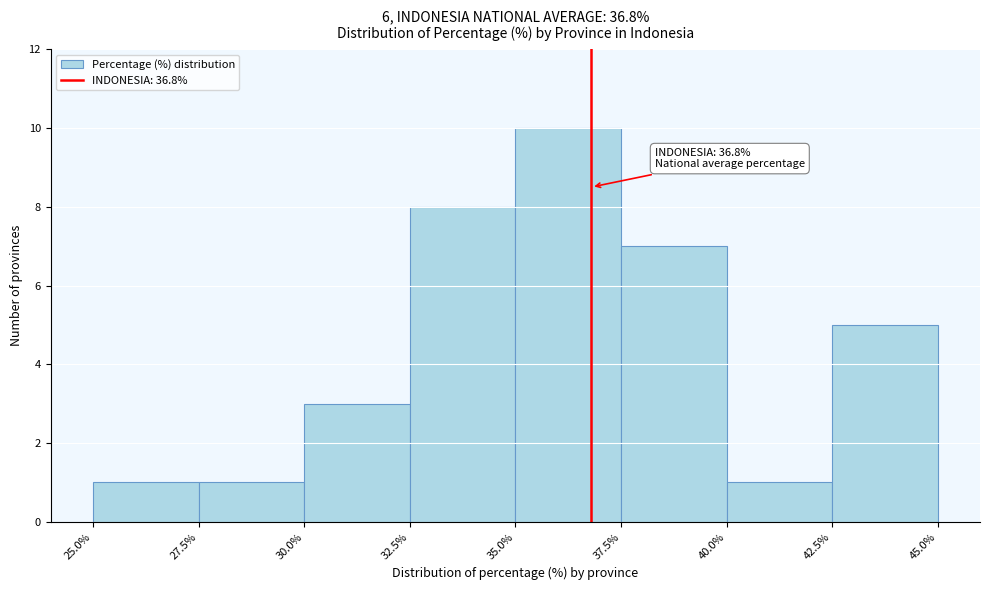

Over which range of the x-axis is the bar tallest?

35.0% to 37.5%